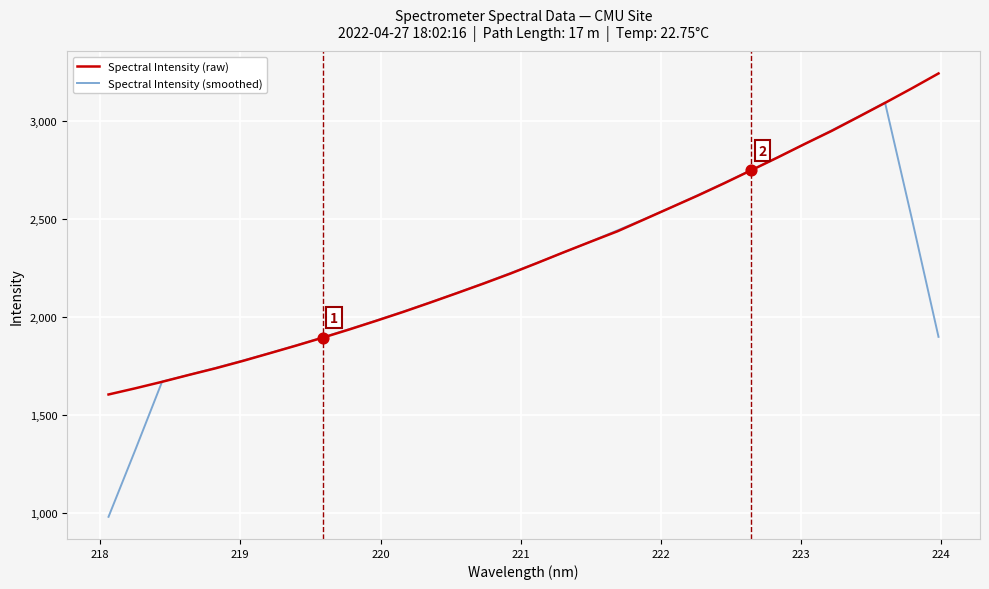

What is the lowest value of the Spectral Intensity (smoothed) series?

982.5